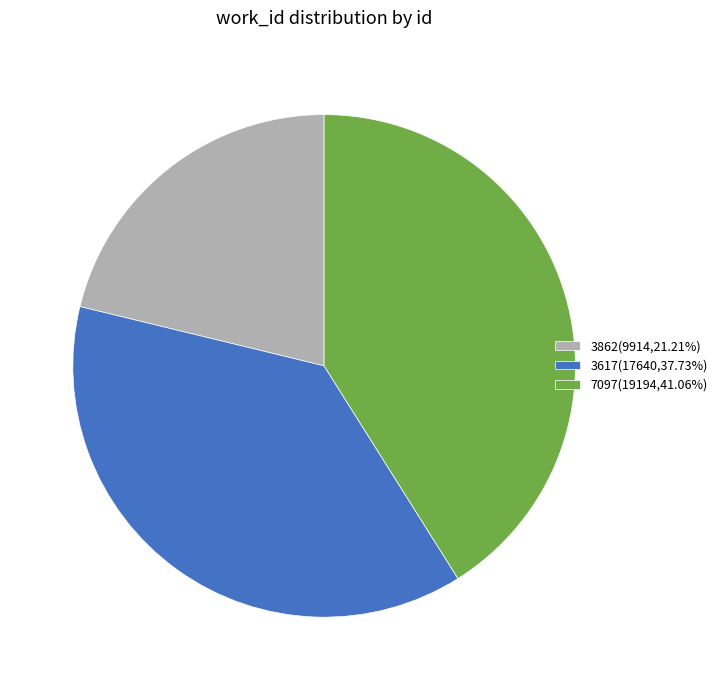

Approximately how many times larger is the value at 7097(19194,41.06%) compared to 3862(9914,21.21%)?

1.9